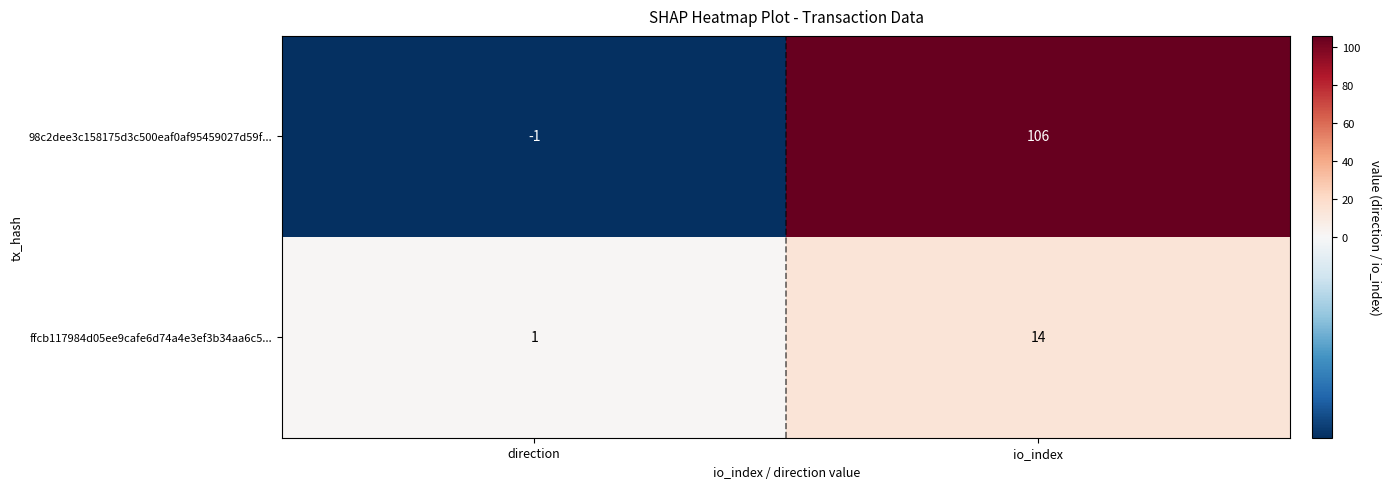

The value of 98c2dee3c158175d3c500eaf0af95459027d59f... at io_index is 106. True or false?

True